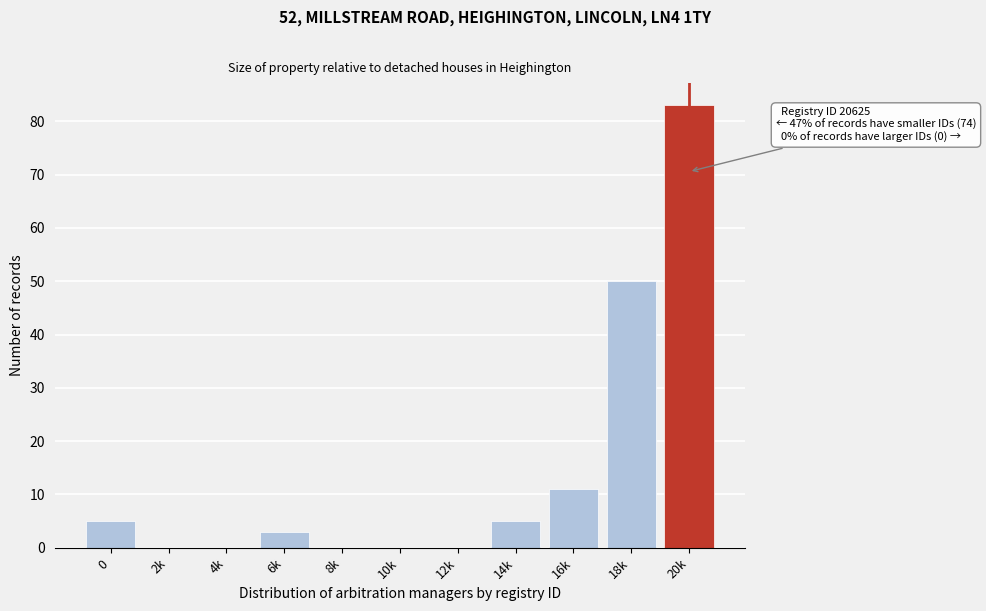

Reading left to right, extract all data points from this chart.

0=5	2k=0	4k=0	6k=3	8k=0	10k=0	12k=0	14k=5	16k=11	18k=50	20k=83